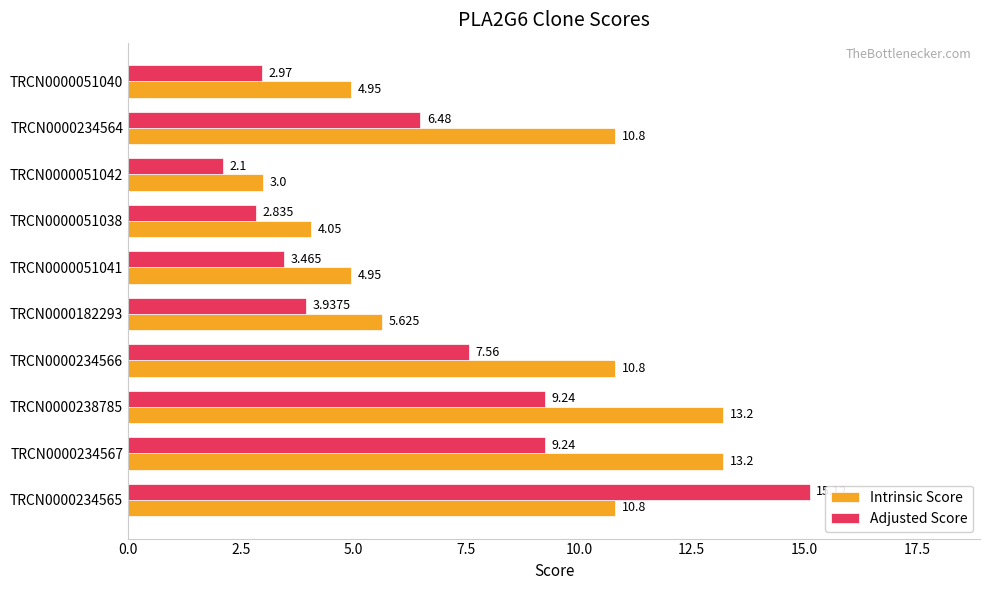

Which series has the widest spread of values?

Adjusted Score